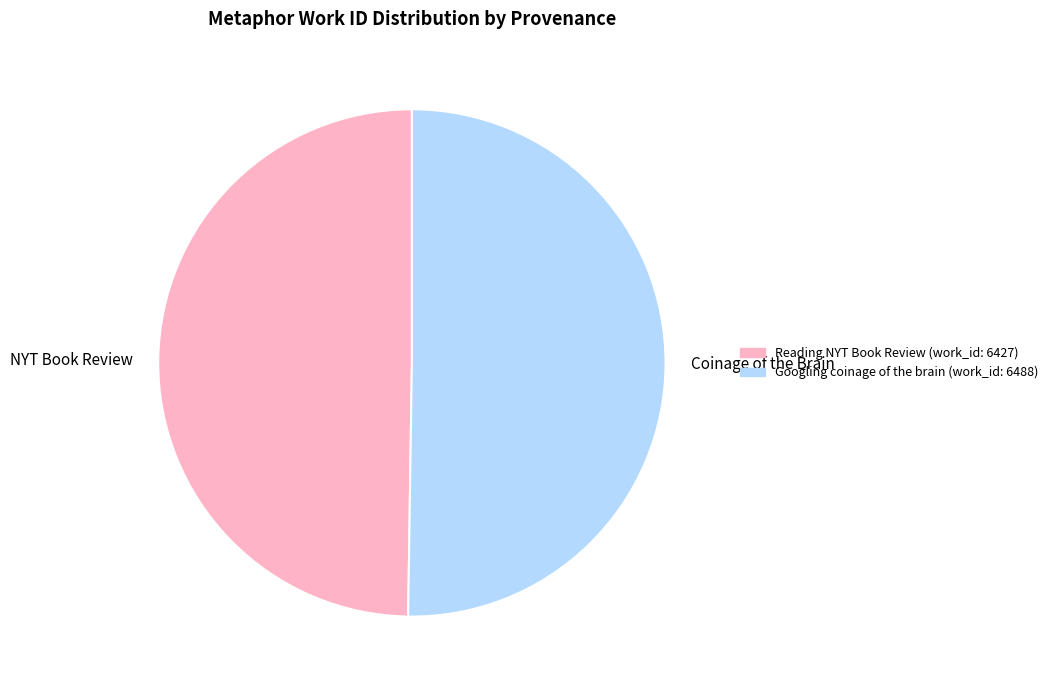

Approximately how many times larger is the value at NYT Book Review compared to Coinage of the Brain?

1.0